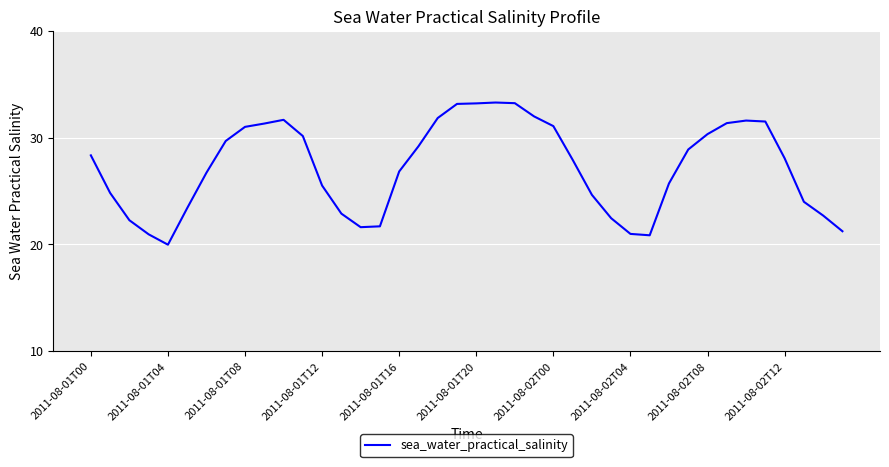

What is the difference between the maximum and minimum values?

13.3